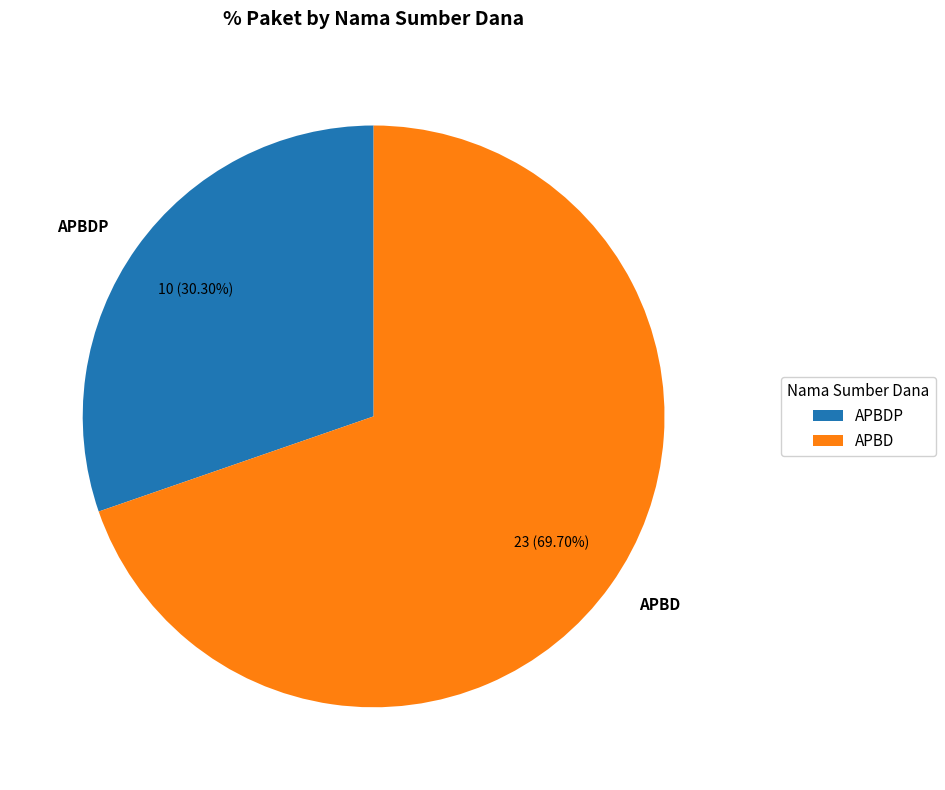

Which has a higher value, APBDP or APBD?

APBD